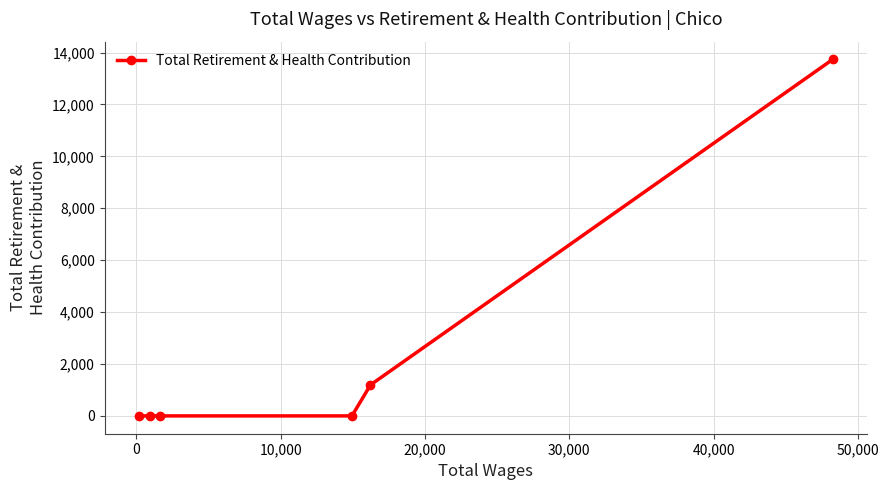

What is the greatest value displayed?

13734